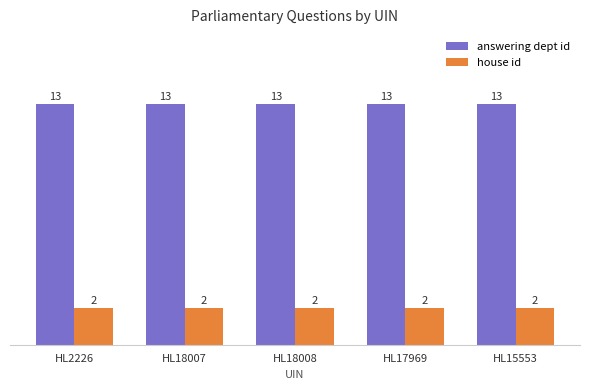

True or false: house id has a value of 2 at HL18008.

True